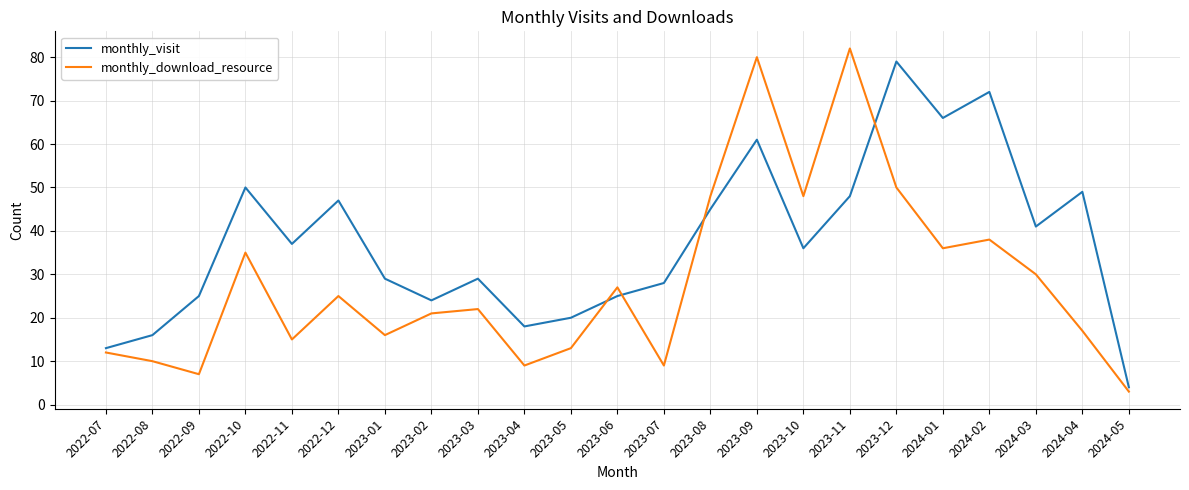

The monthly_download_resource series shows 38 at 2022-12. True or false?

False